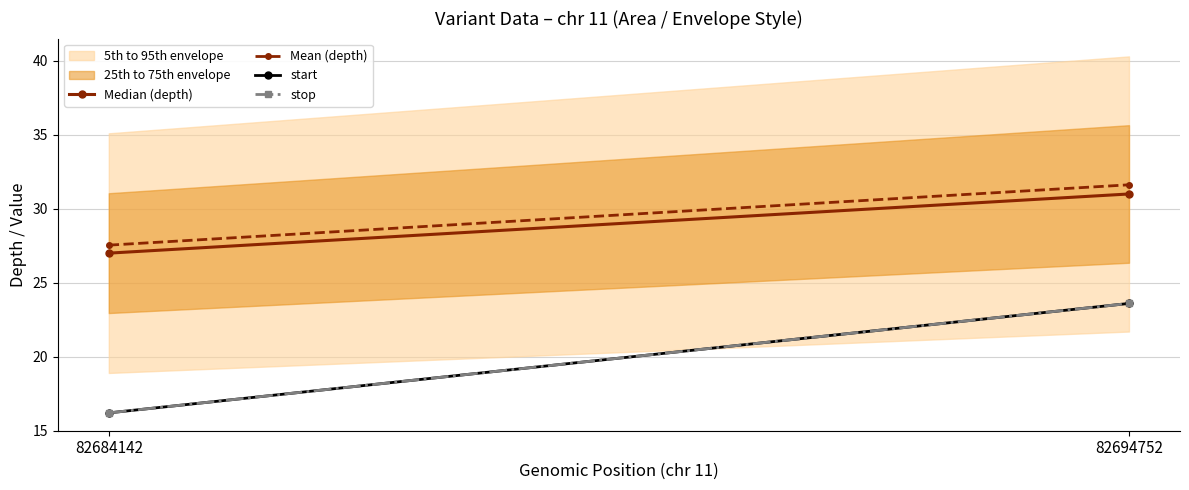

Where is Mean (depth) nearest to the value 29?

82684142